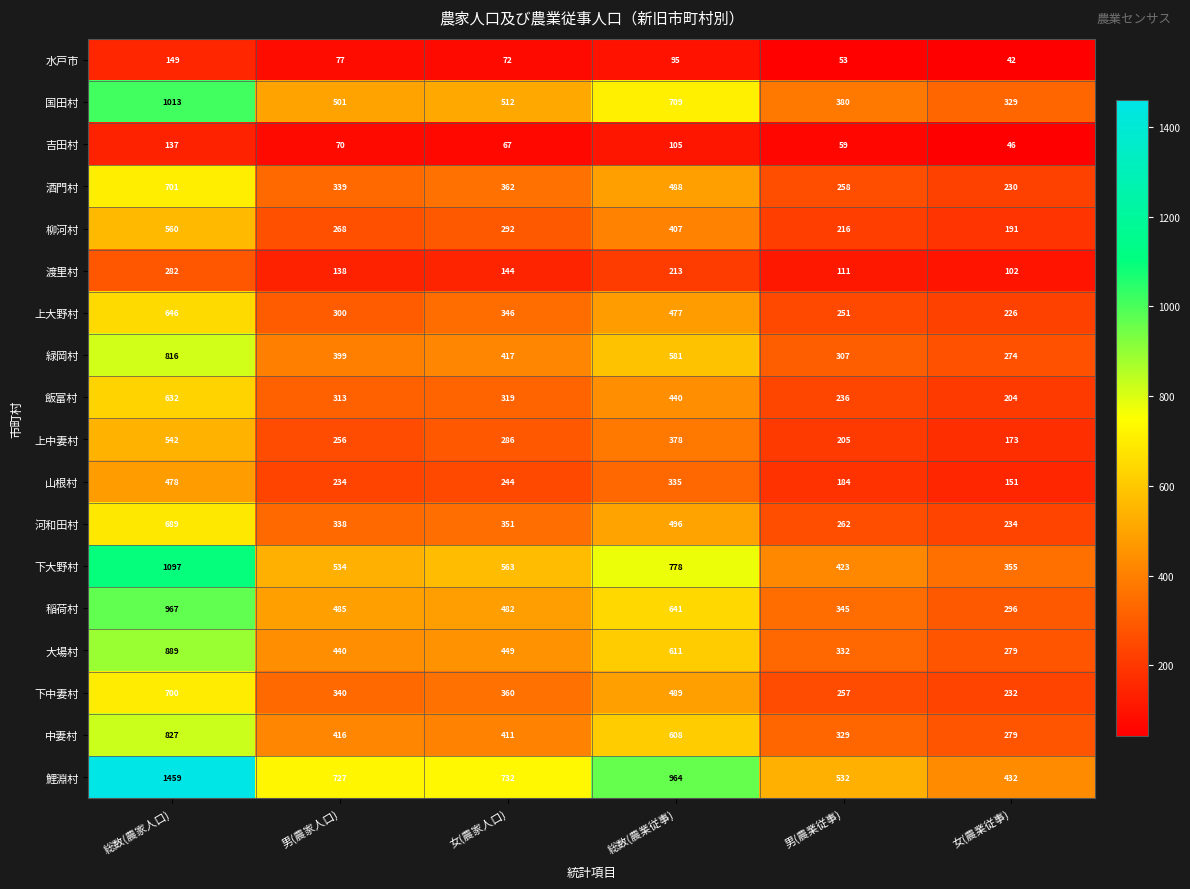

How many categories are shown in the chart?

6